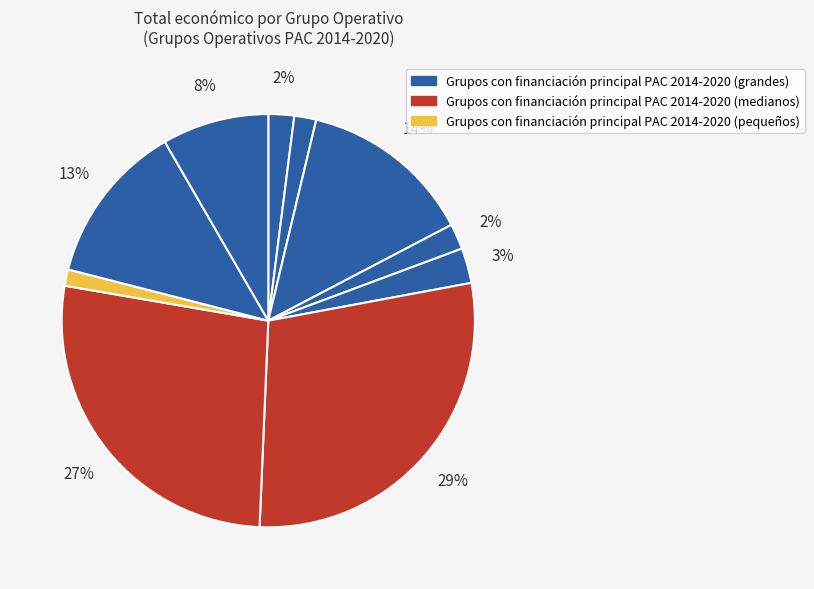

Count the number of slices in the pie.

10